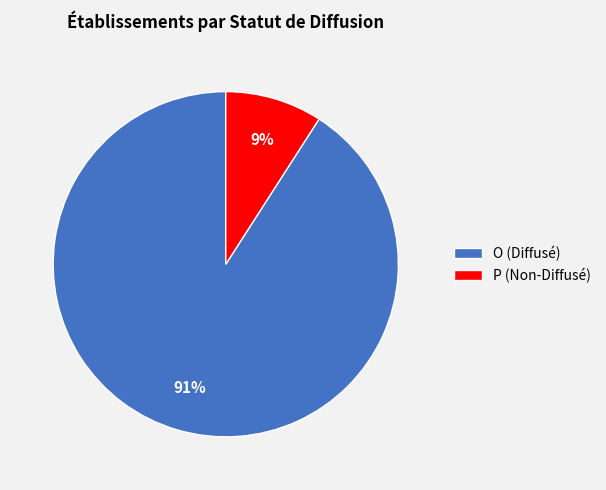

Is it true that P is 2% of the pie?

False